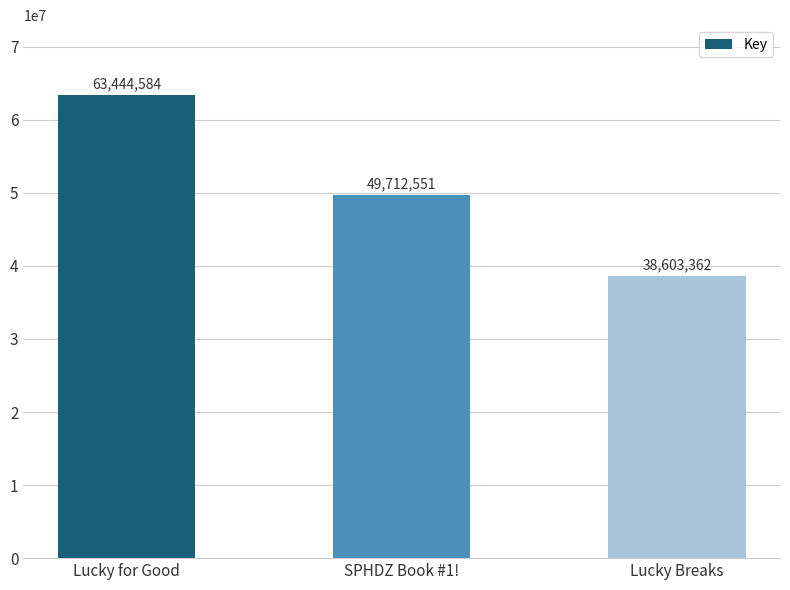

Does the chart contain stacked bars?

No